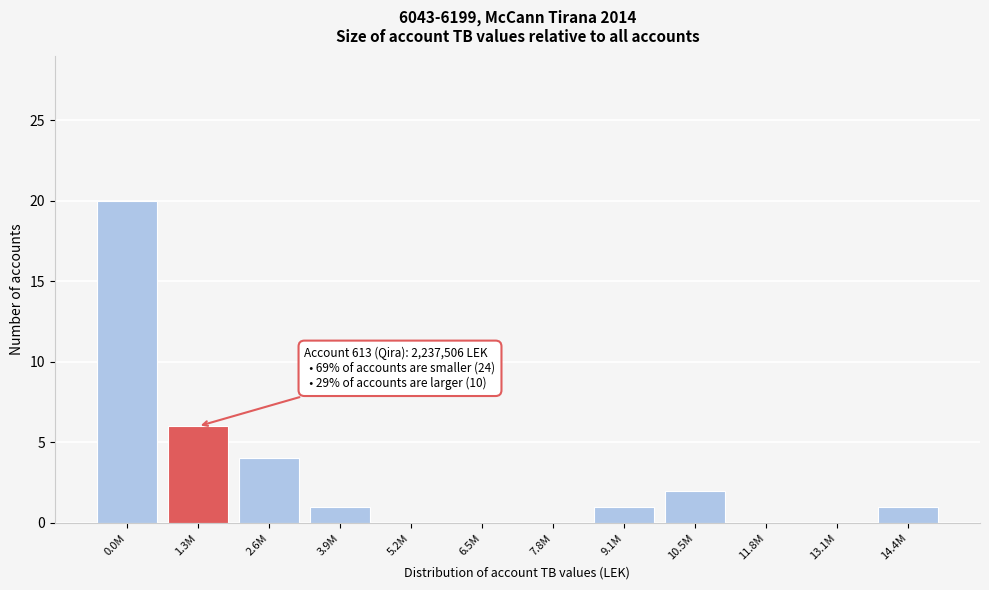

Reading left to right, transcribe all the data shown in this chart.

0.0M=20	1.3M=6	2.6M=4	3.9M=1	5.2M=0	6.5M=0	7.8M=0	9.1M=1	10.5M=2	11.8M=0	13.1M=0	14.4M=1